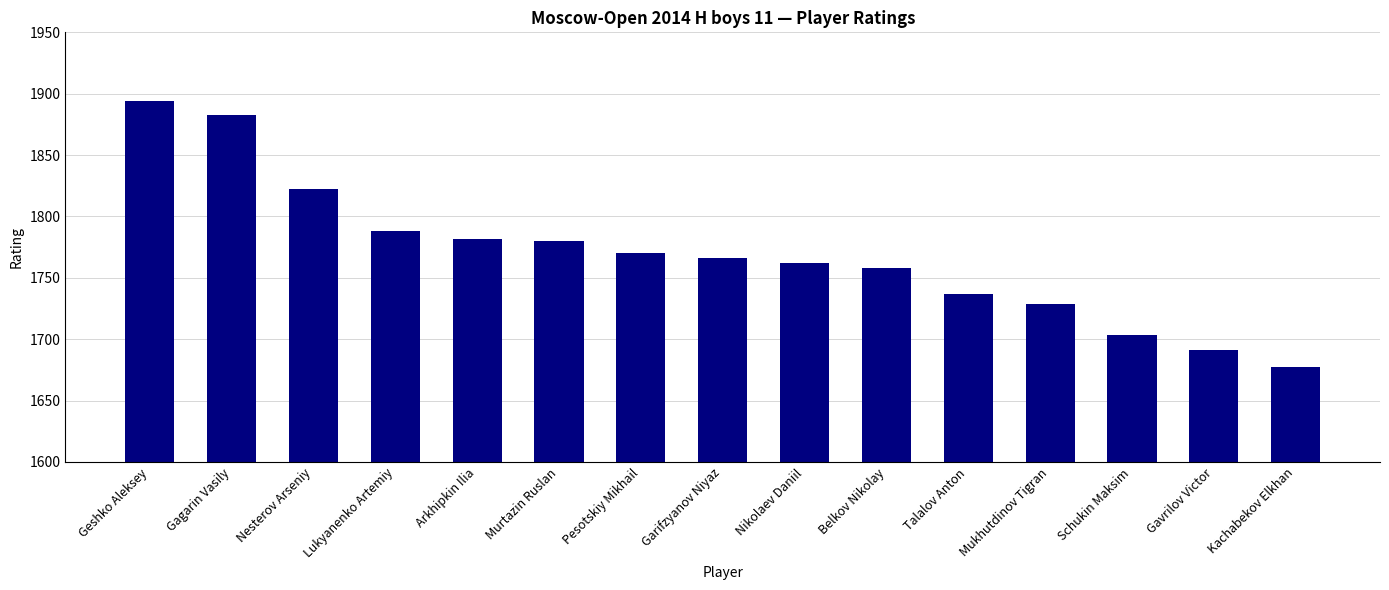

How many bars are there in total?

15